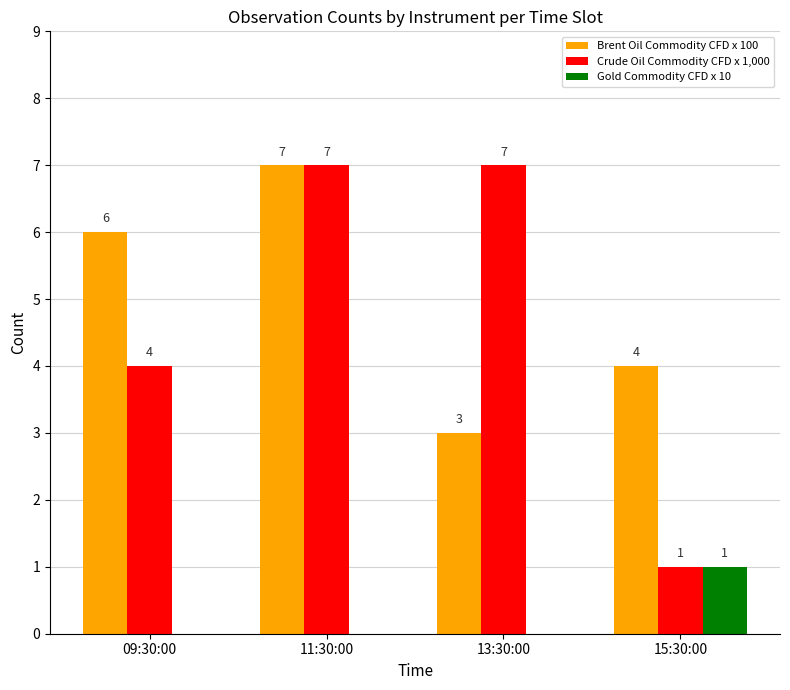

Reading right to left, extract all data points from this chart.

Brent Oil Commodity CFD x 100: 15:30:00=4	13:30:00=3	11:30:00=7	09:30:00=6
Crude Oil Commodity CFD x 1,000: 15:30:00=1	13:30:00=7	11:30:00=7	09:30:00=4
Gold Commodity CFD x 10: 15:30:00=1	13:30:00=0	11:30:00=0	09:30:00=0